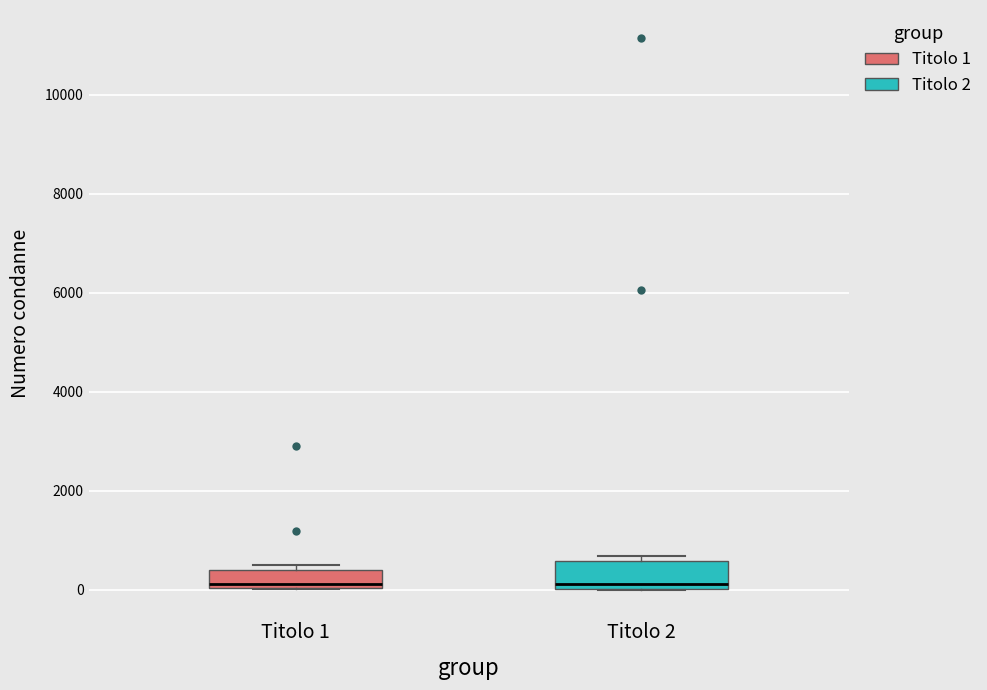

Comparing the boxes themselves (not the whiskers), which one is the tallest?

Titolo 2